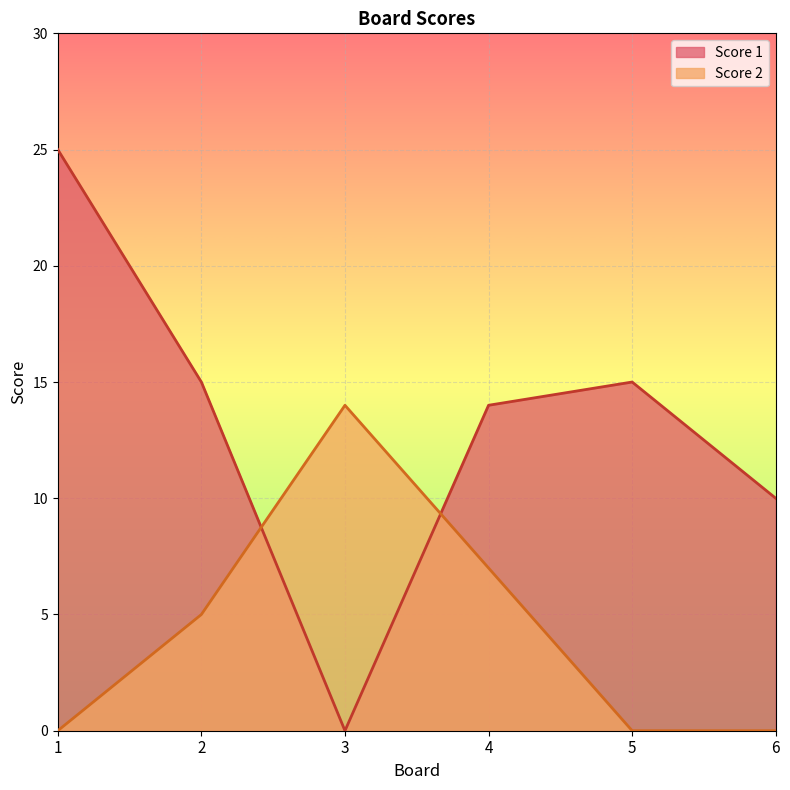

List the labels in order of Score 1 value, largest first.

1, 2, 5, 4, 6, 3